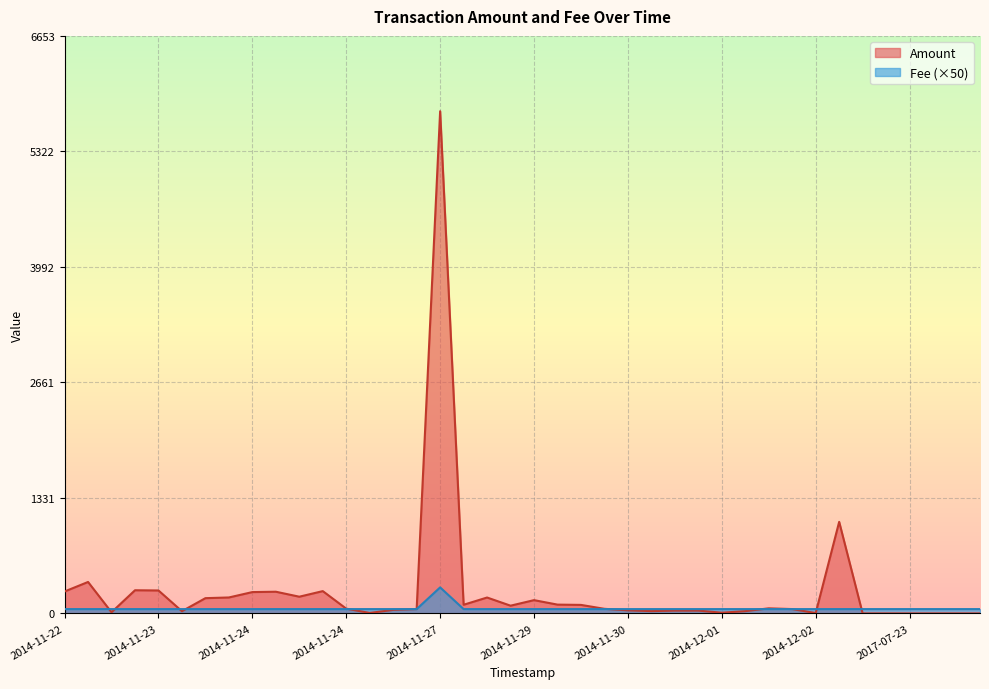

Count the Fee values in the range 1 to 2.

39